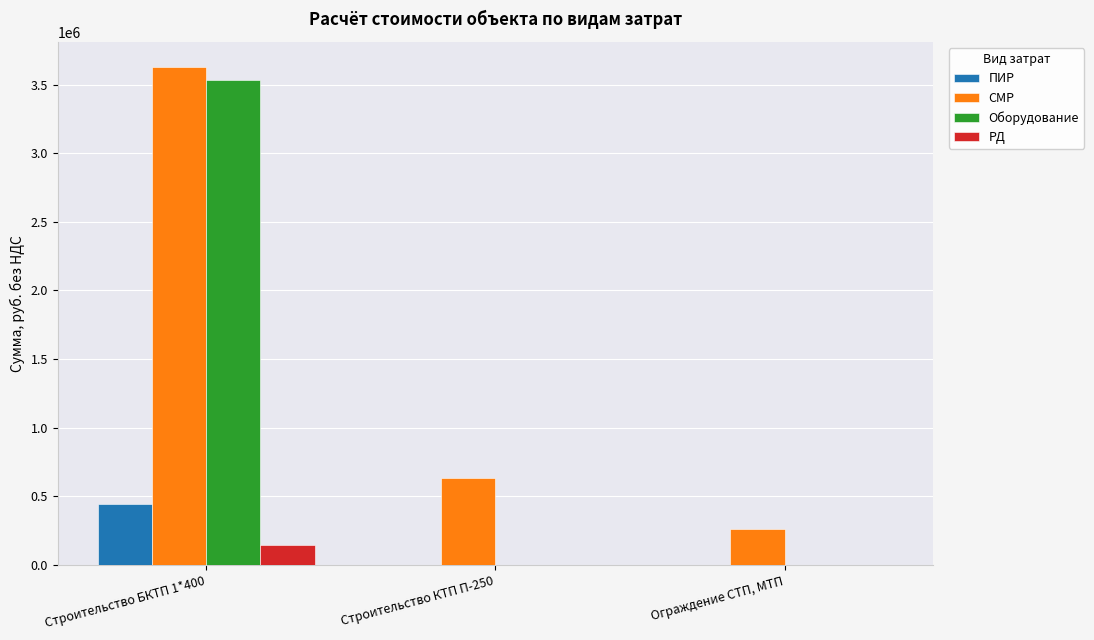

Which label corresponds to the largest value in the chart?

Строительство БКТП 1*400